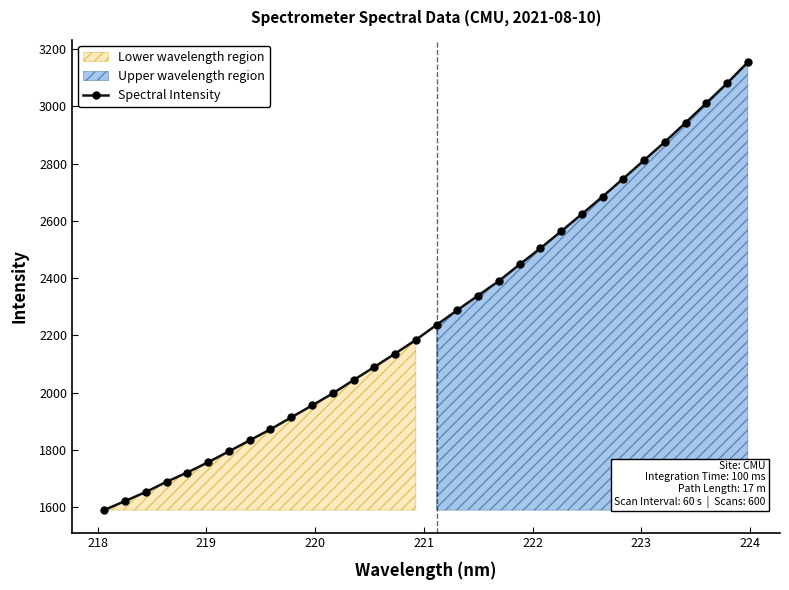

What is the value of the 24th point from the left?

2623.8